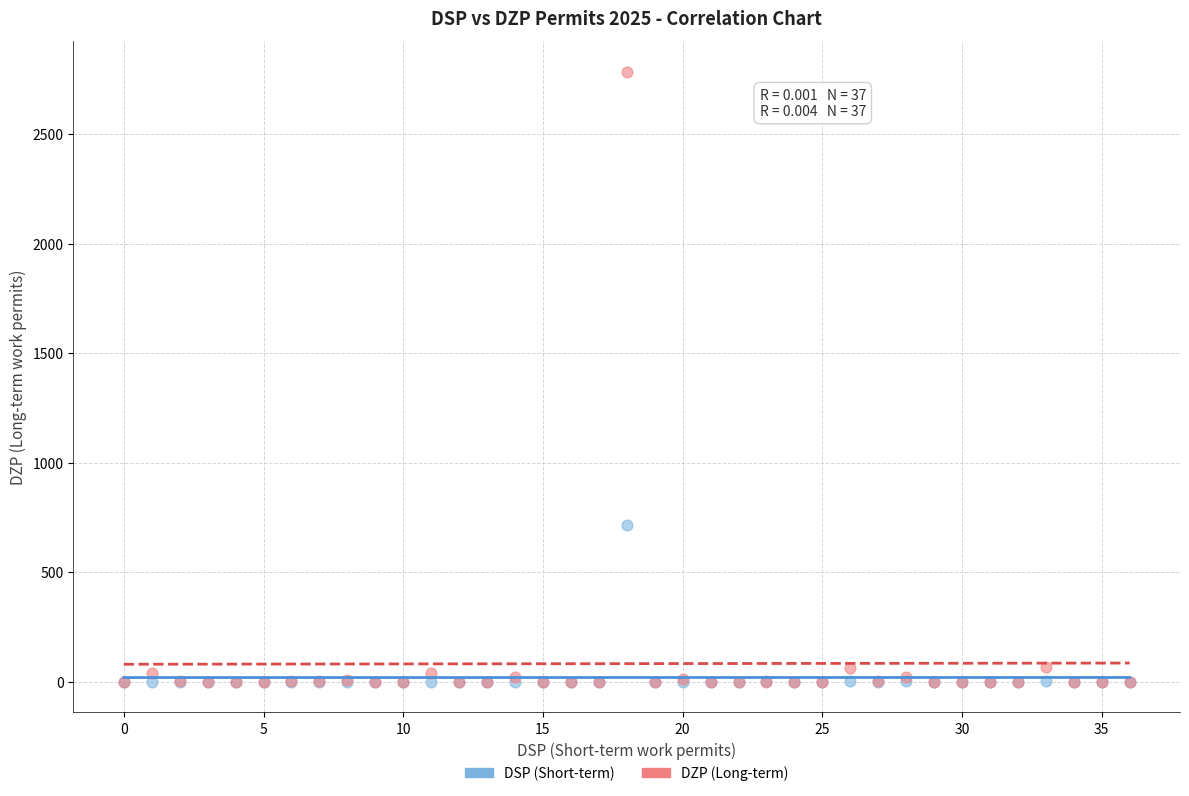

Across all series, what Y value is closest to 1393?

717